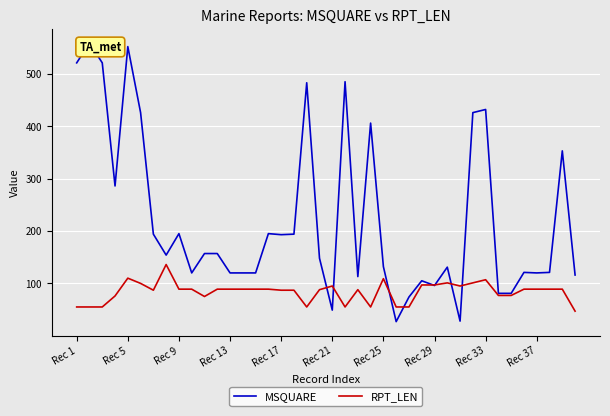

The value of RPT_LEN at Rec 13 is 128. True or false?

False